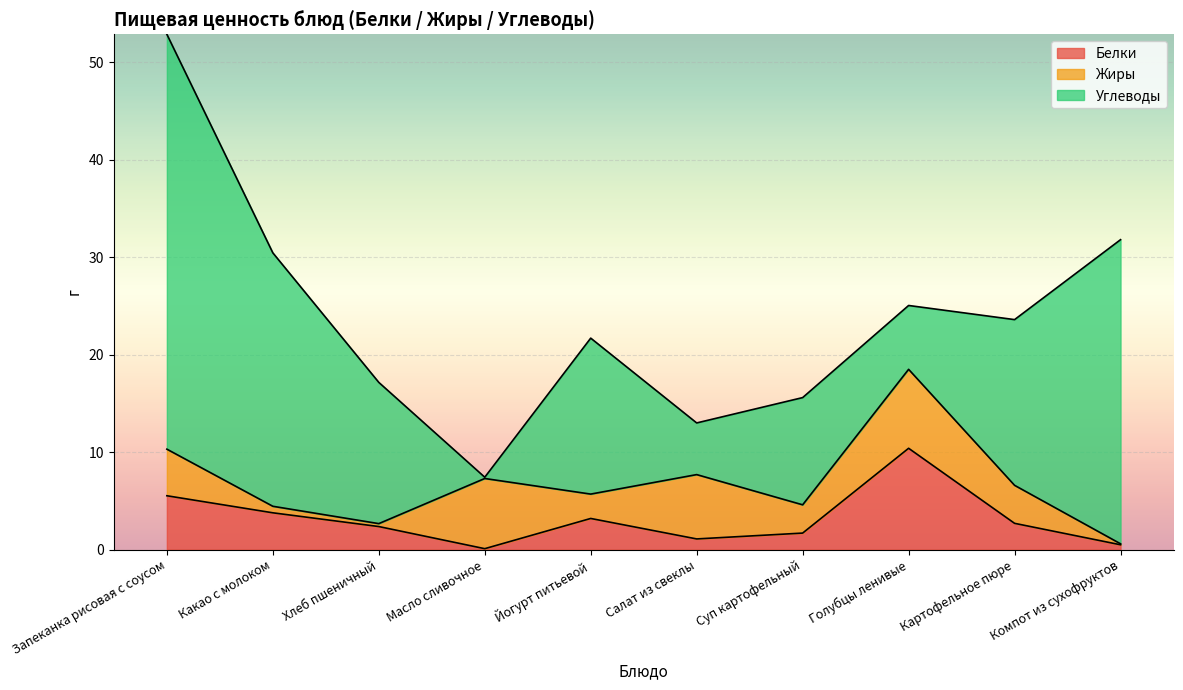

Does the chart display data point markers on the line(s)?

No